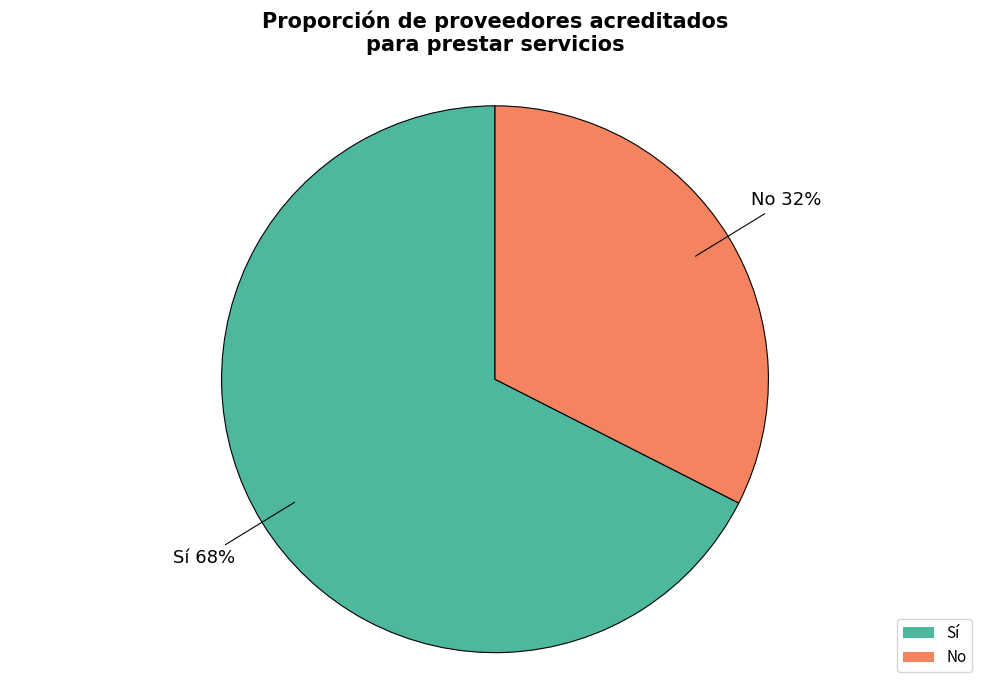

Rank the categories by value from lowest to highest.

No, Sí